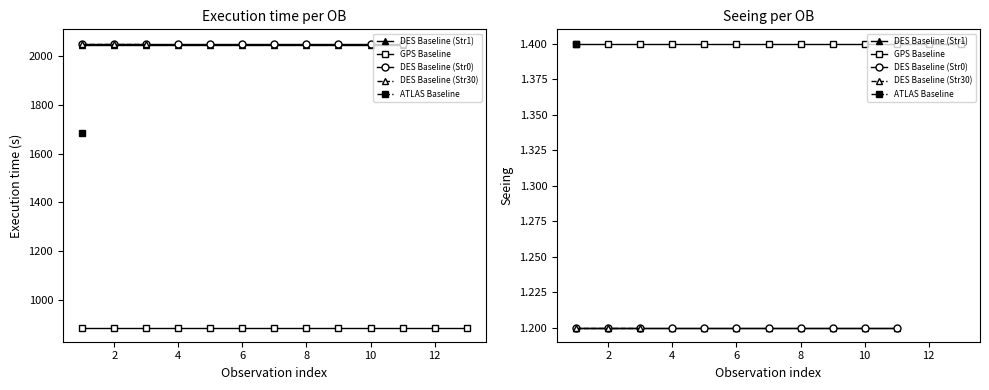

True or false: GPS Baseline and ATLAS Baseline cross at least once.

False